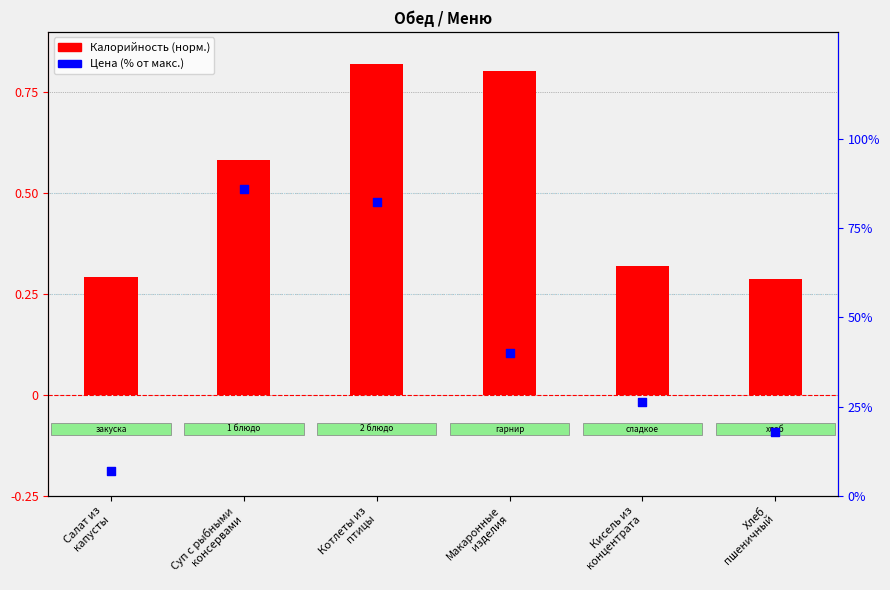

Which series has the widest spread of Y values?

Цена (% от макс.)